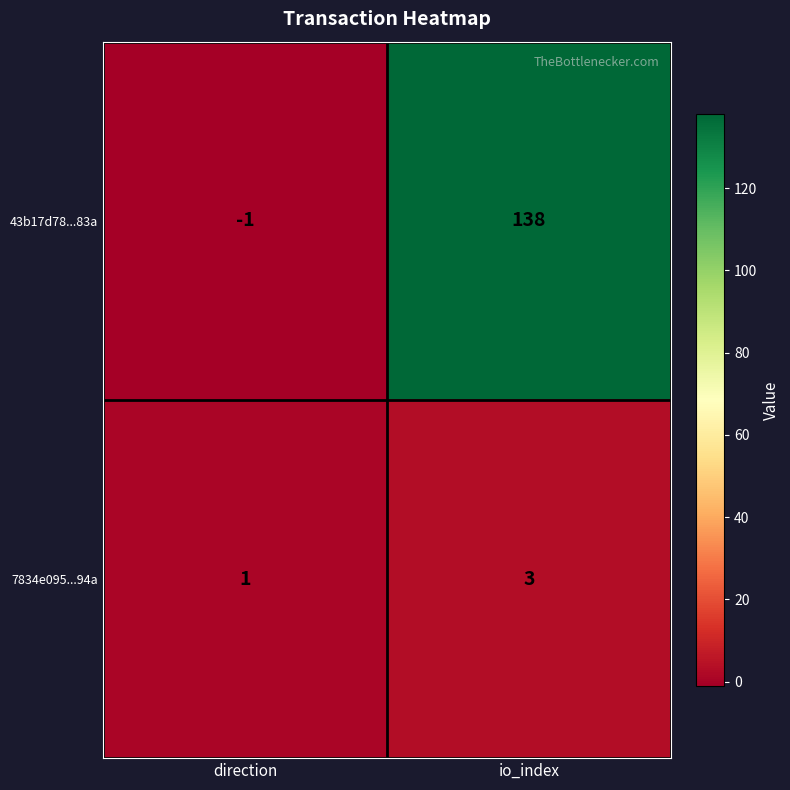

What is the maximum value shown in the chart?

138